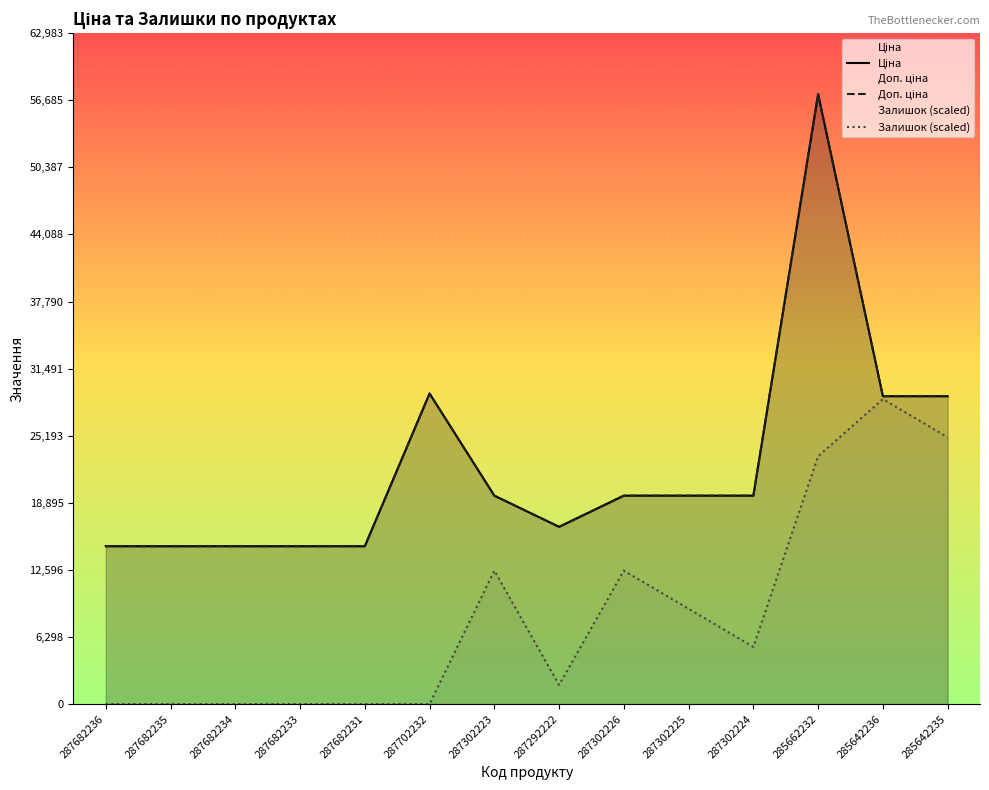

Where is the first local maximum for Залишок?

287302223